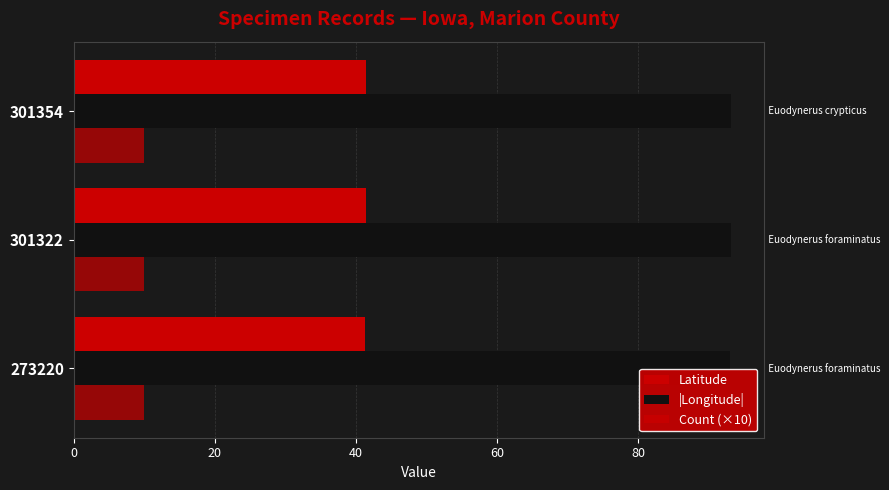

Rank the series by their maximum value, from highest to lowest.

|Longitude|, Latitude, Count (×10)